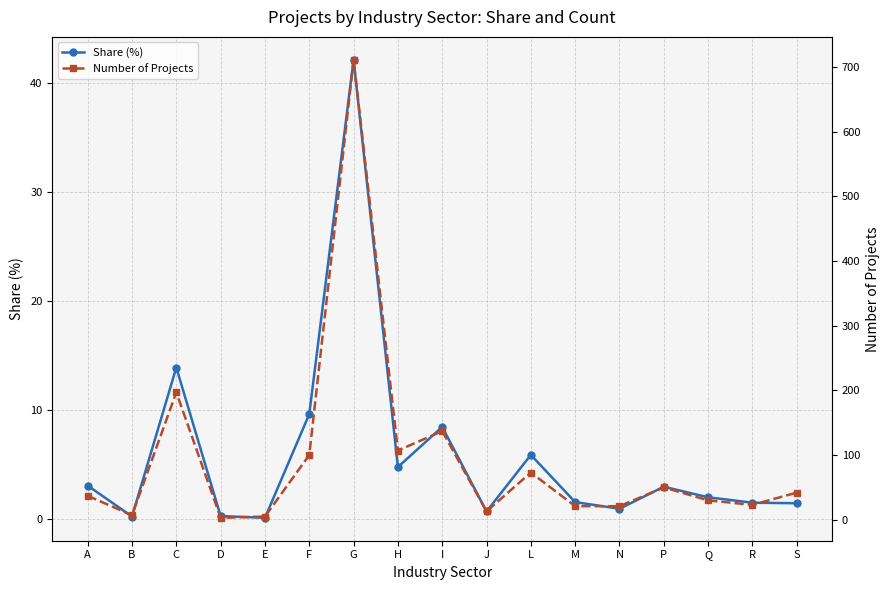

List the series in order of their overall mean, lowest first.

Share (%), Number of Projects